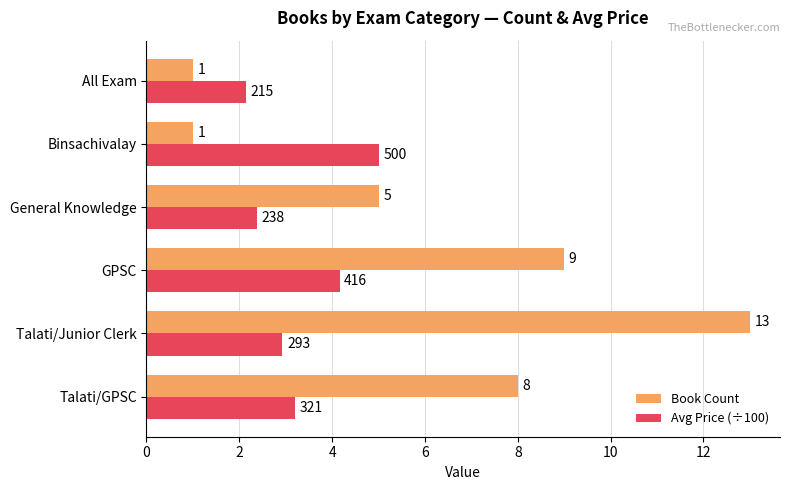

Rank the series by their maximum value, from lowest to highest.

Avg Price (÷100), Book Count